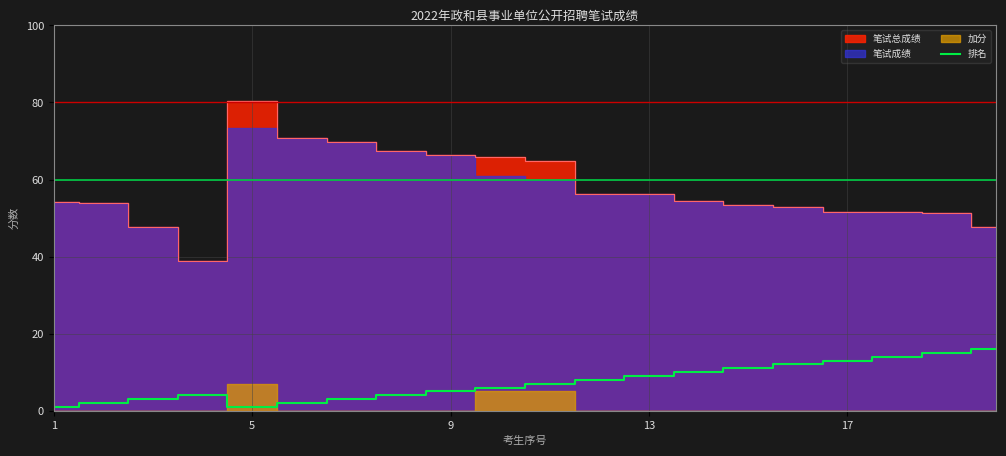

What is the maximum value for 排名?

16